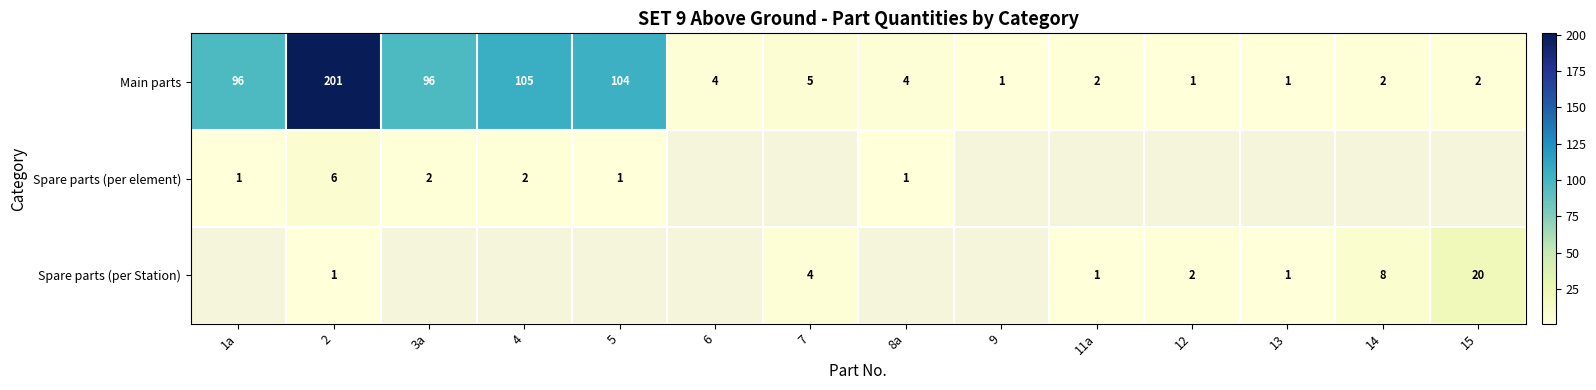

What is the sum of all Main parts values?

624